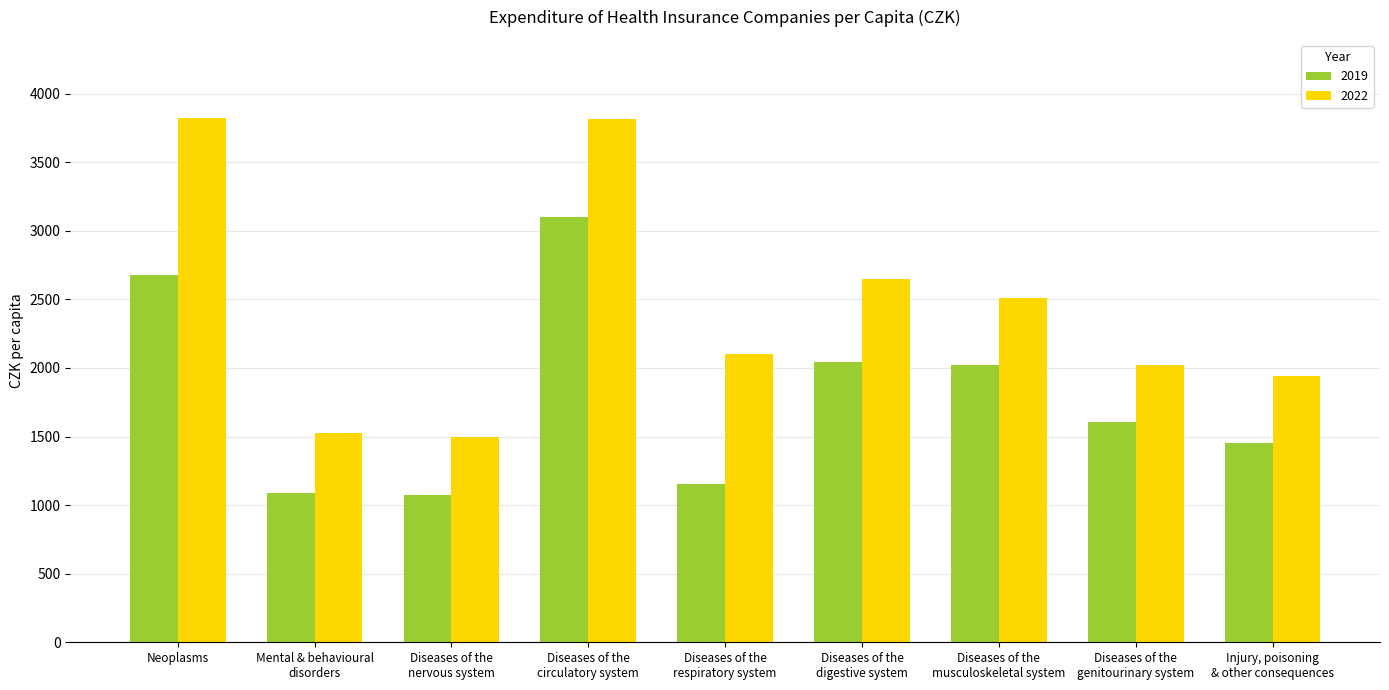

True or false: 2022 has a value of 2102.9 at Diseases of the
respiratory system.

True